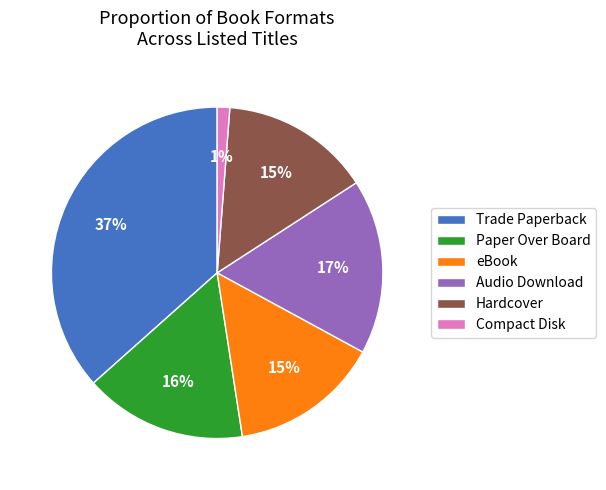

To the nearest percent, what portion does Hardcover represent?

15%